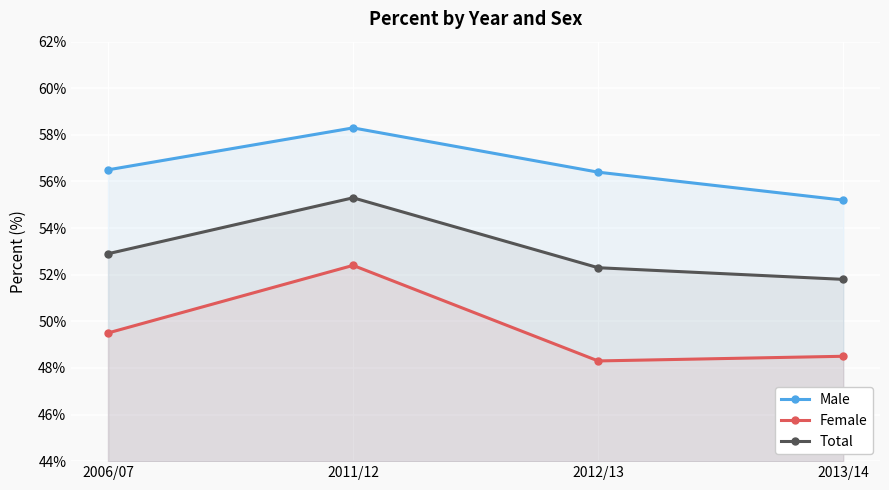

How many lines are shown in the chart?

3